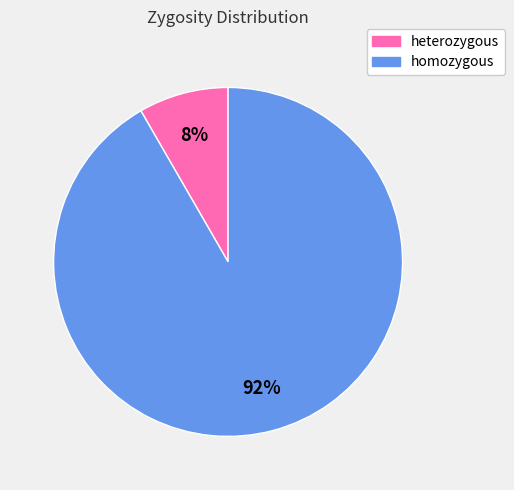

Combined, do heterozygous and homozygous account for over 50%?

Yes